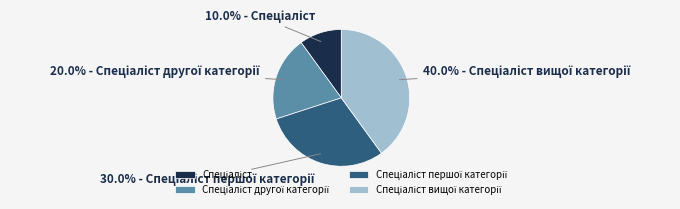

Is there any slice that represents more than half of the pie?

No